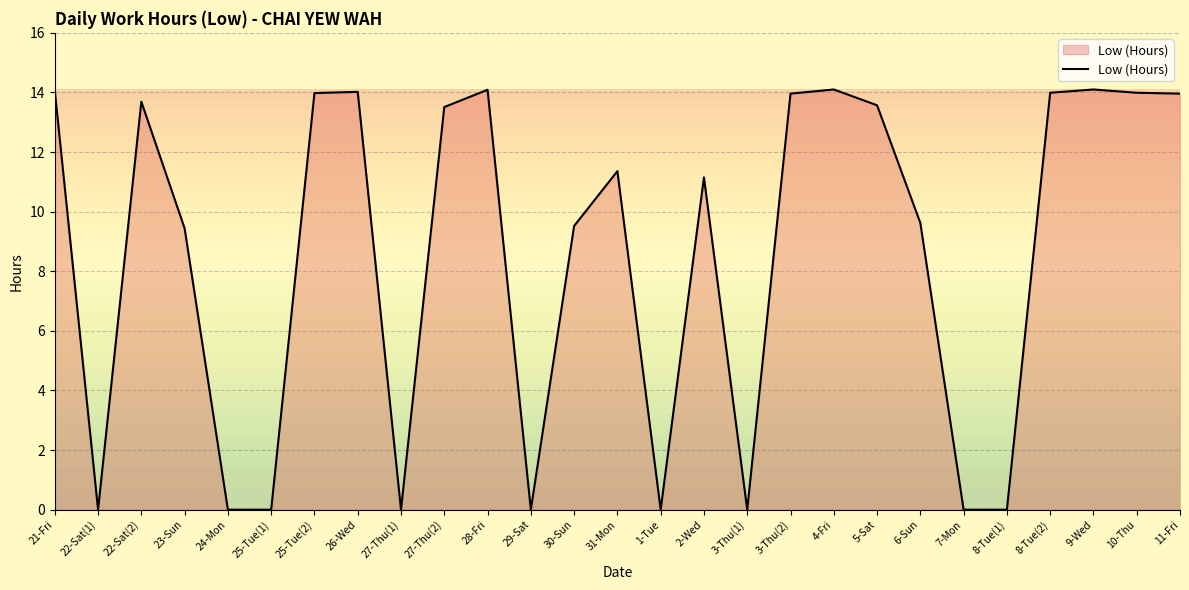

What is the maximum value shown in the chart?

14.1